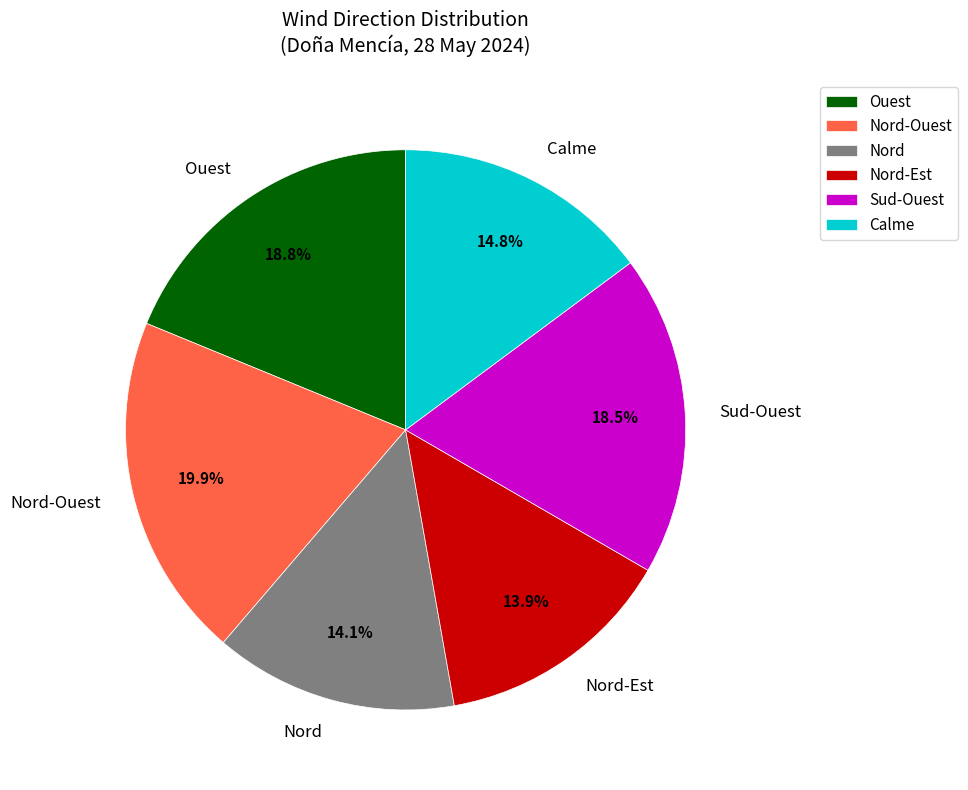

To the nearest percent, what is the difference between the Nord-Est and Ouest slice percentages?

5%